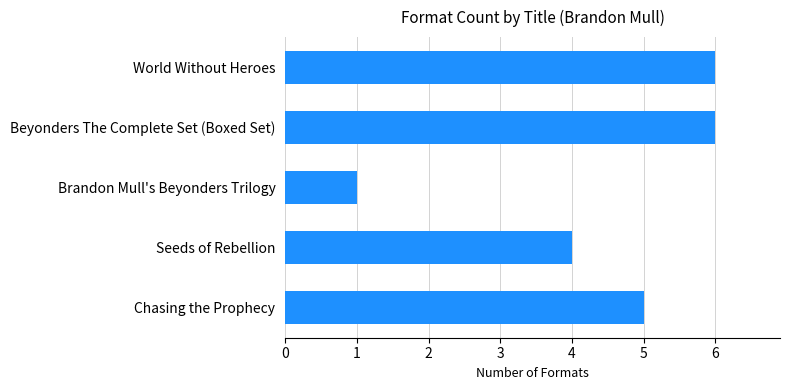

Where is the data nearest to the value 3?

Seeds of Rebellion